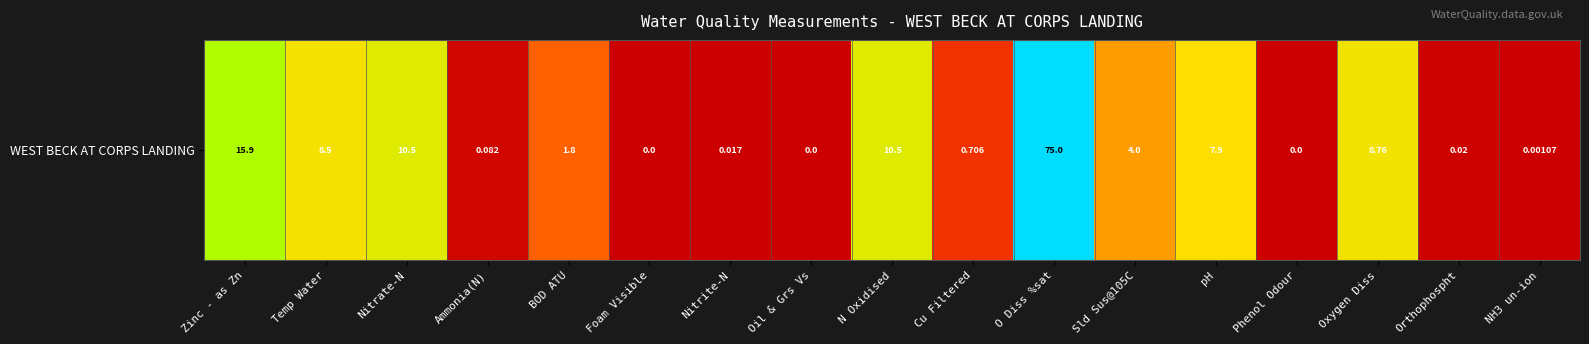

How many data points are above 0?

14